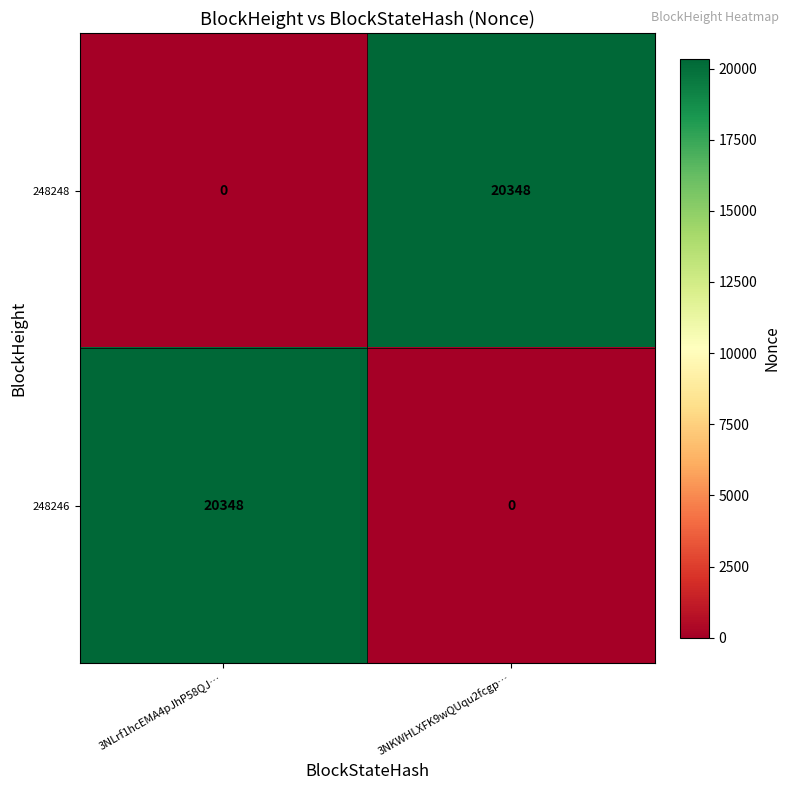

Is the value of 248248 at 3NLrf1hcEMA4pJhP58QJ… greater than the value of 248246 at 3NLrf1hcEMA4pJhP58QJ…?

No